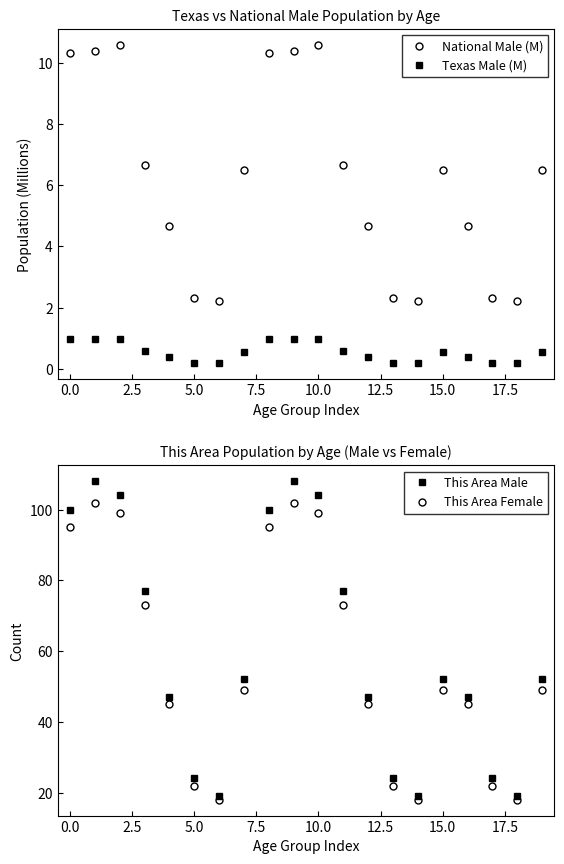

What are all the series names shown in the legend?

National Male (M), Texas Male (M), This Area Male, This Area Female